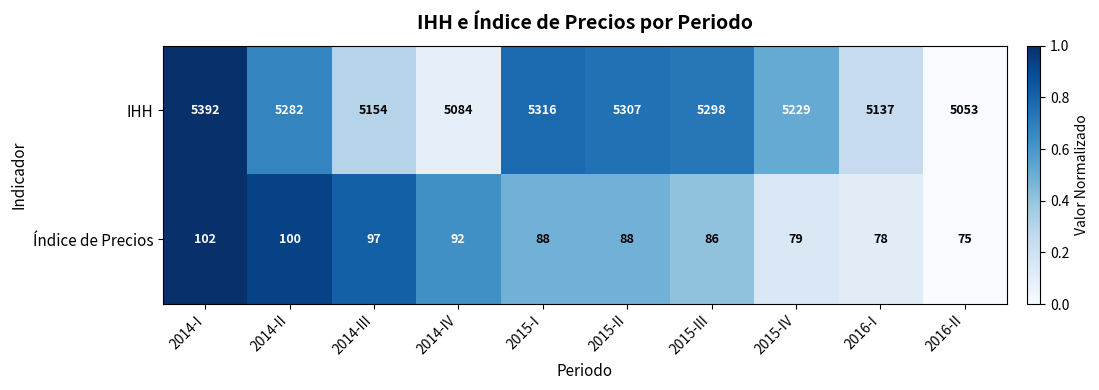

What is the difference between the IHH values at 2015-I and 2015-IV?

87